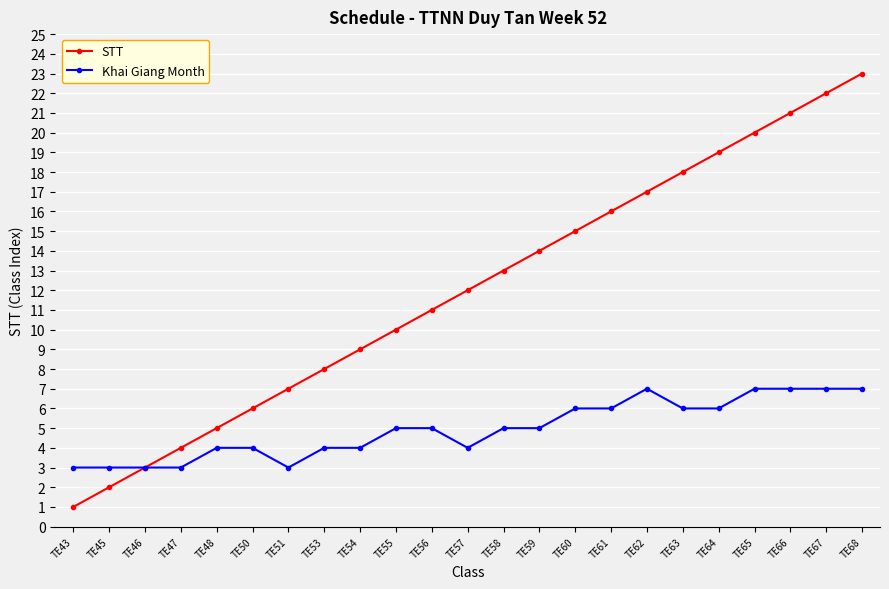

Is it true that Khai Giang Month equals 6 at TE48?

False